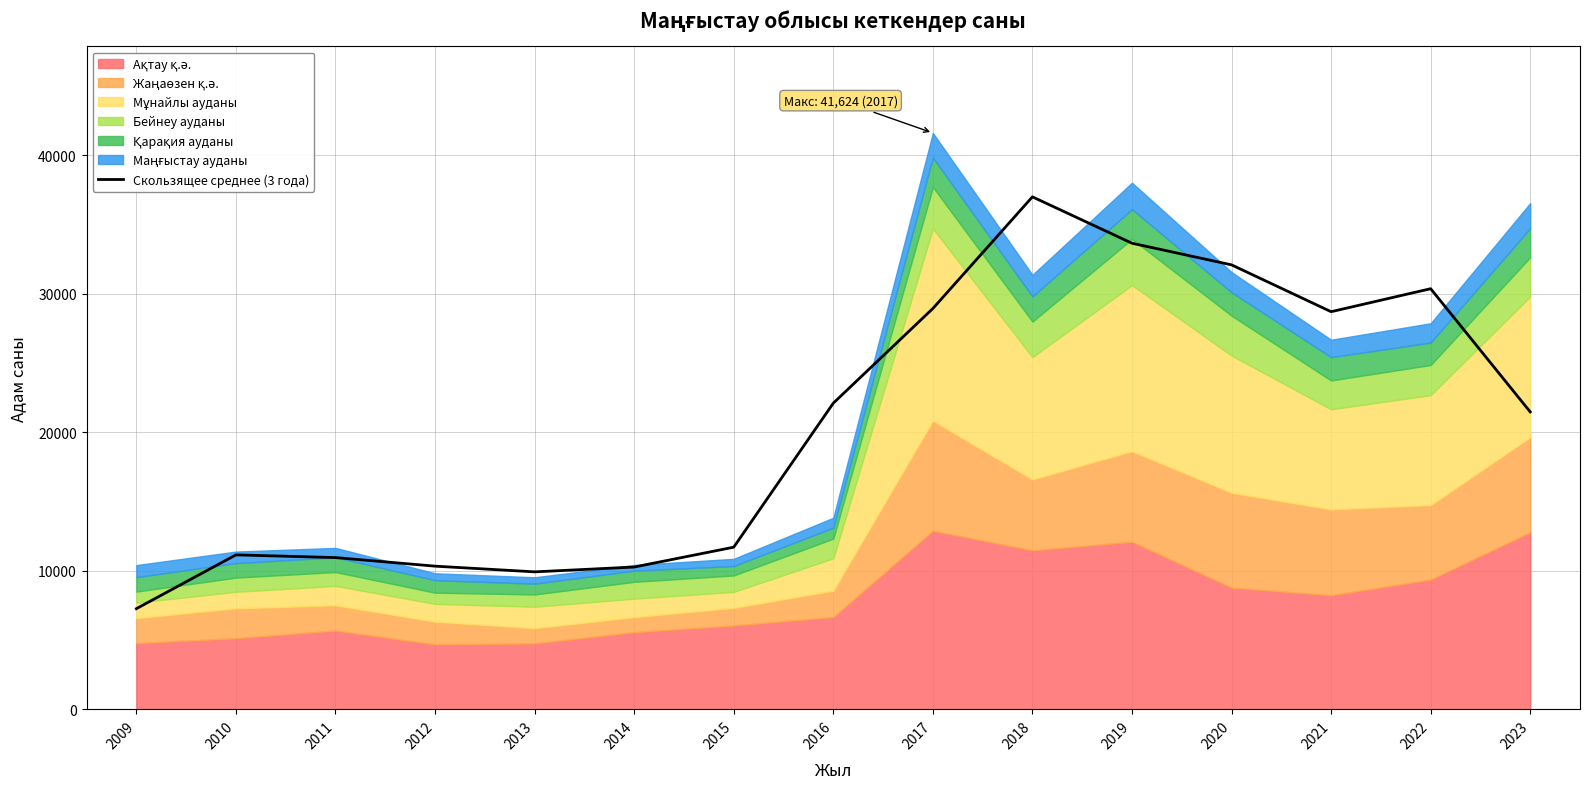

Rank the categories by value from highest to lowest.

2018, 2019, 2020, 2022, 2017, 2021, 2016, 2023, 2015, 2010, 2011, 2012, 2014, 2013, 2009